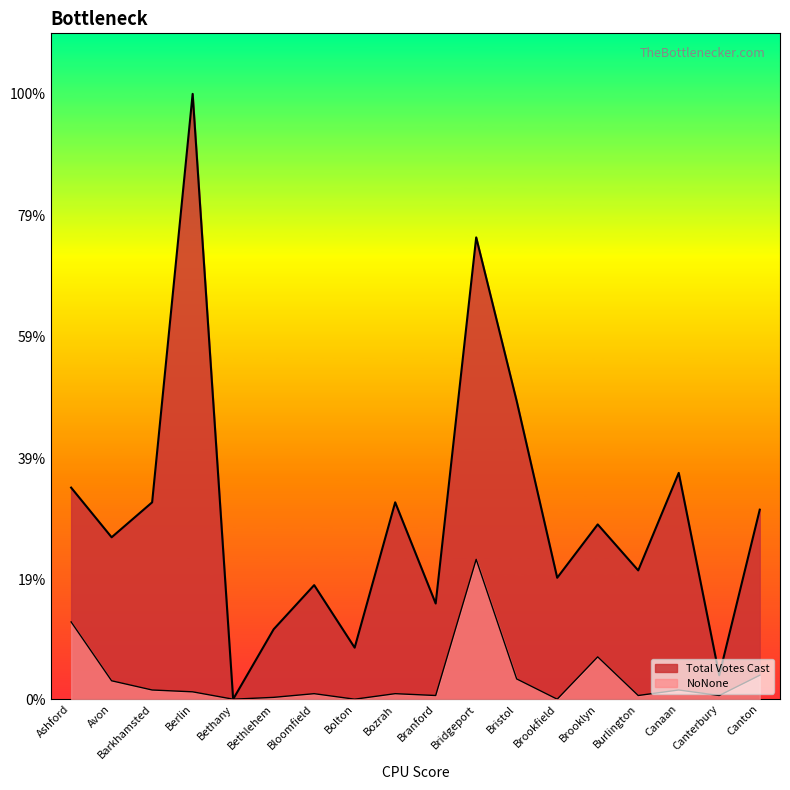

How many values in the Total Votes Cast series exceed 95?

8